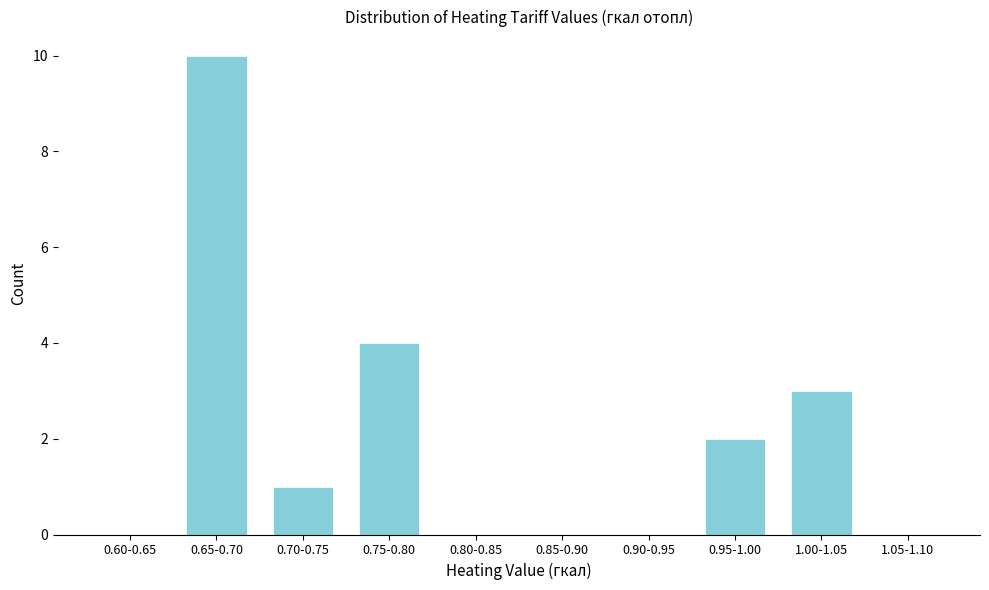

Reading left to right, extract all data points from this chart.

0.60-0.65=0	0.65-0.70=10	0.70-0.75=1	0.75-0.80=4	0.80-0.85=0	0.85-0.90=0	0.90-0.95=0	0.95-1.00=2	1.00-1.05=3	1.05-1.10=0